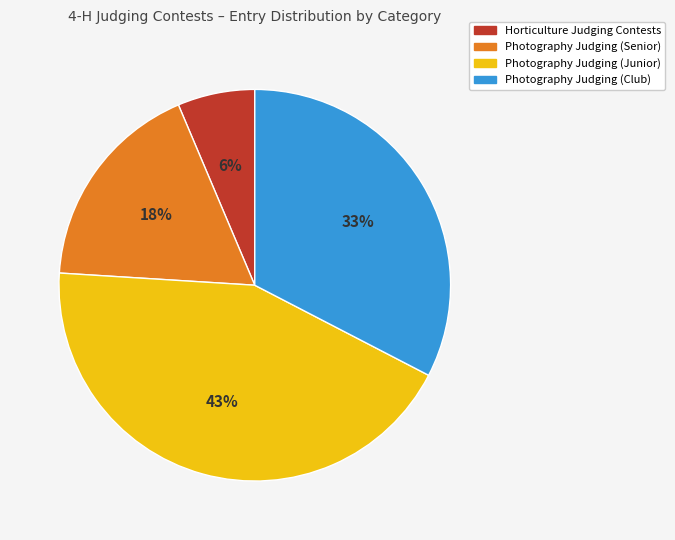

Between Photography Judging (Junior) and Photography Judging (Club), which is larger?

Photography Judging (Junior)